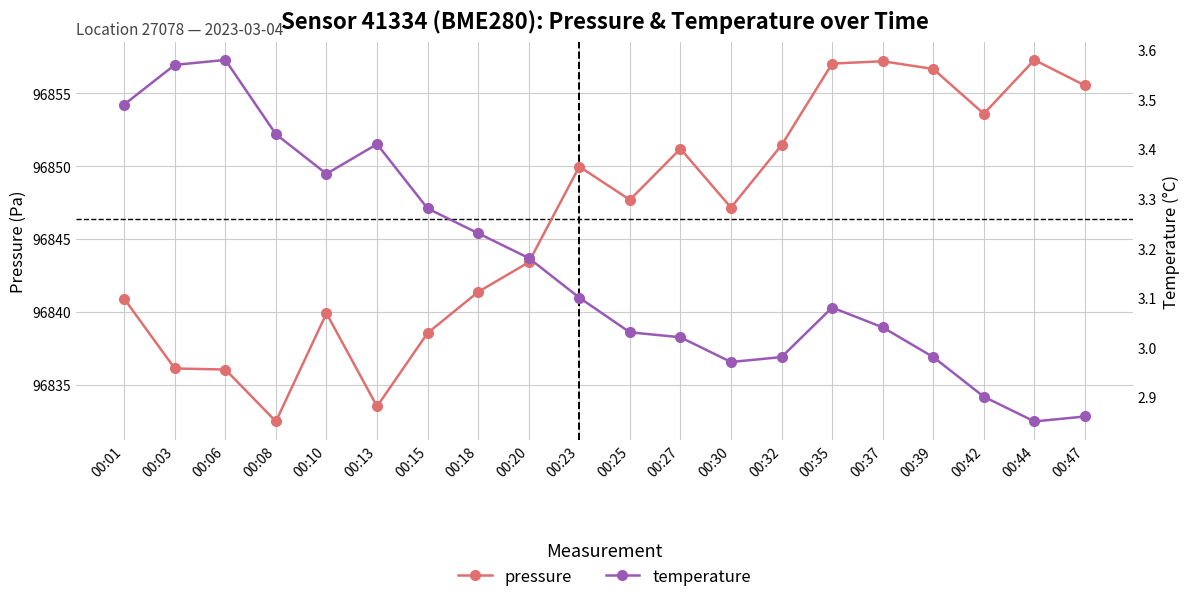

What is the value of the temperature point at the 4th from the left?

3.4